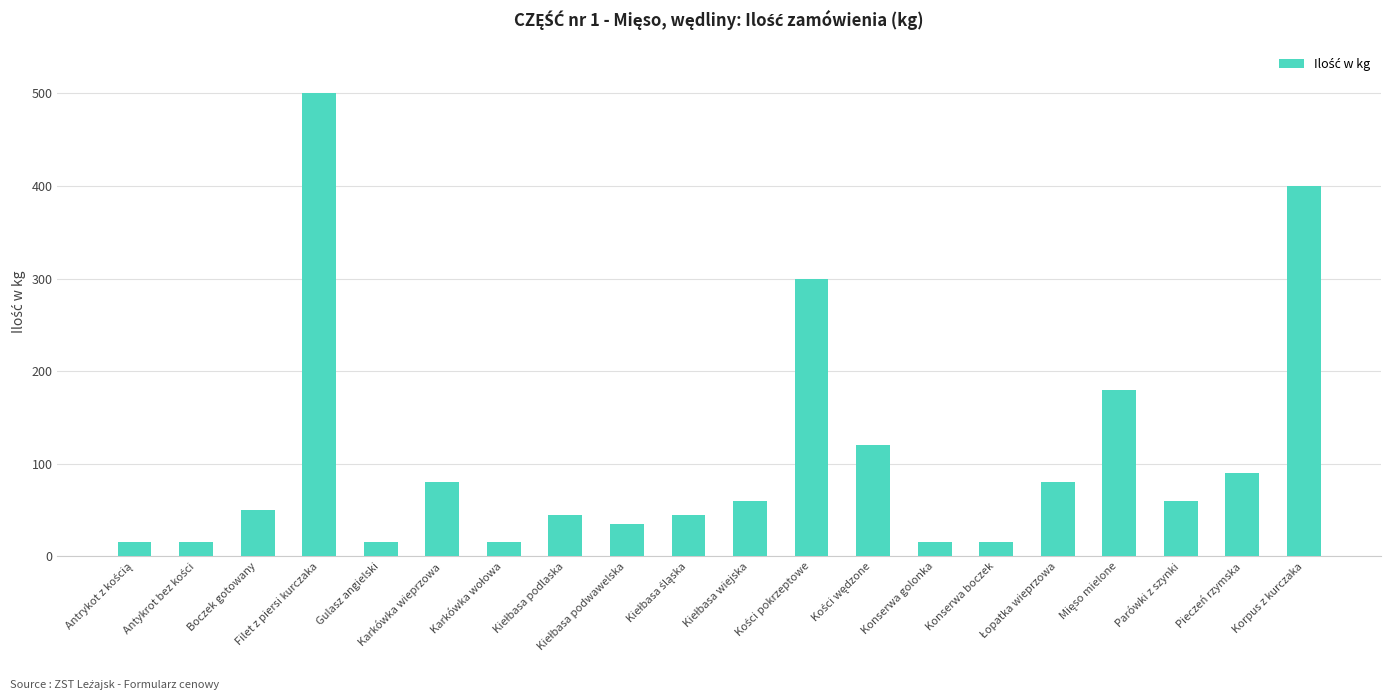

Reading left to right, list all the values displayed in this chart.

15	15	50	500	15	80	15	45	35	45	60	300	120	15	15	80	180	60	90	400